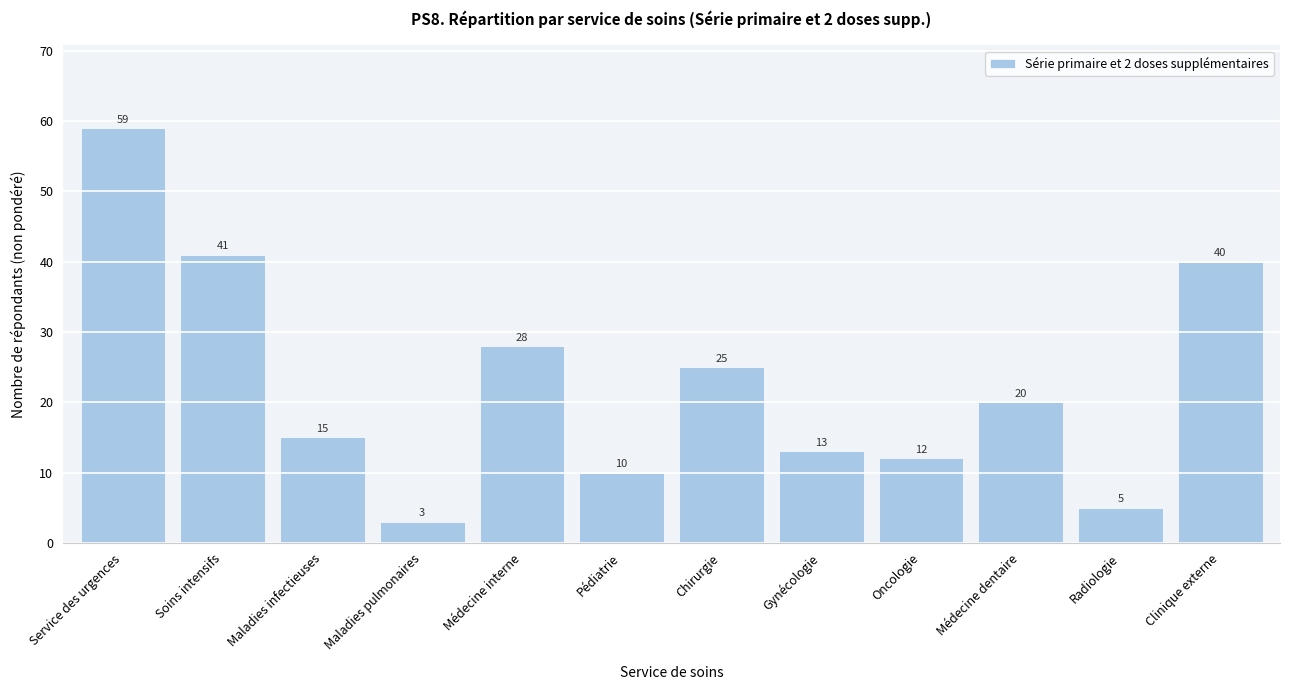

Reading left to right, what are all the values shown in this chart?

Service des urgences=59	Soins intensifs=41	Maladies infectieuses=15	Maladies pulmonaires=3	Médecine interne=28	Pédiatrie=10	Chirurgie=25	Gynécologie=13	Oncologie=12	Médecine dentaire=20	Radiologie=5	Clinique externe=40